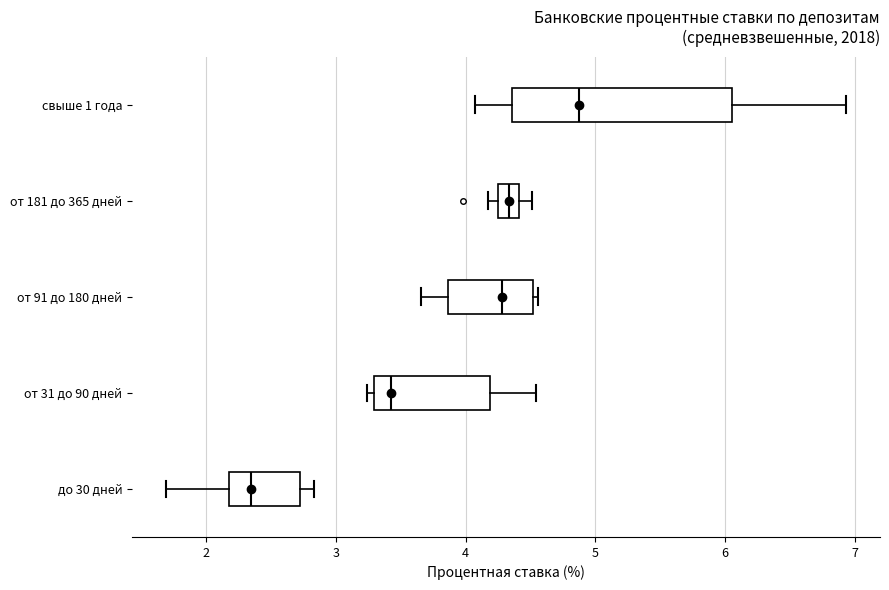

Comparing the boxes themselves (not the whiskers), which one is the widest?

свыше 1 года